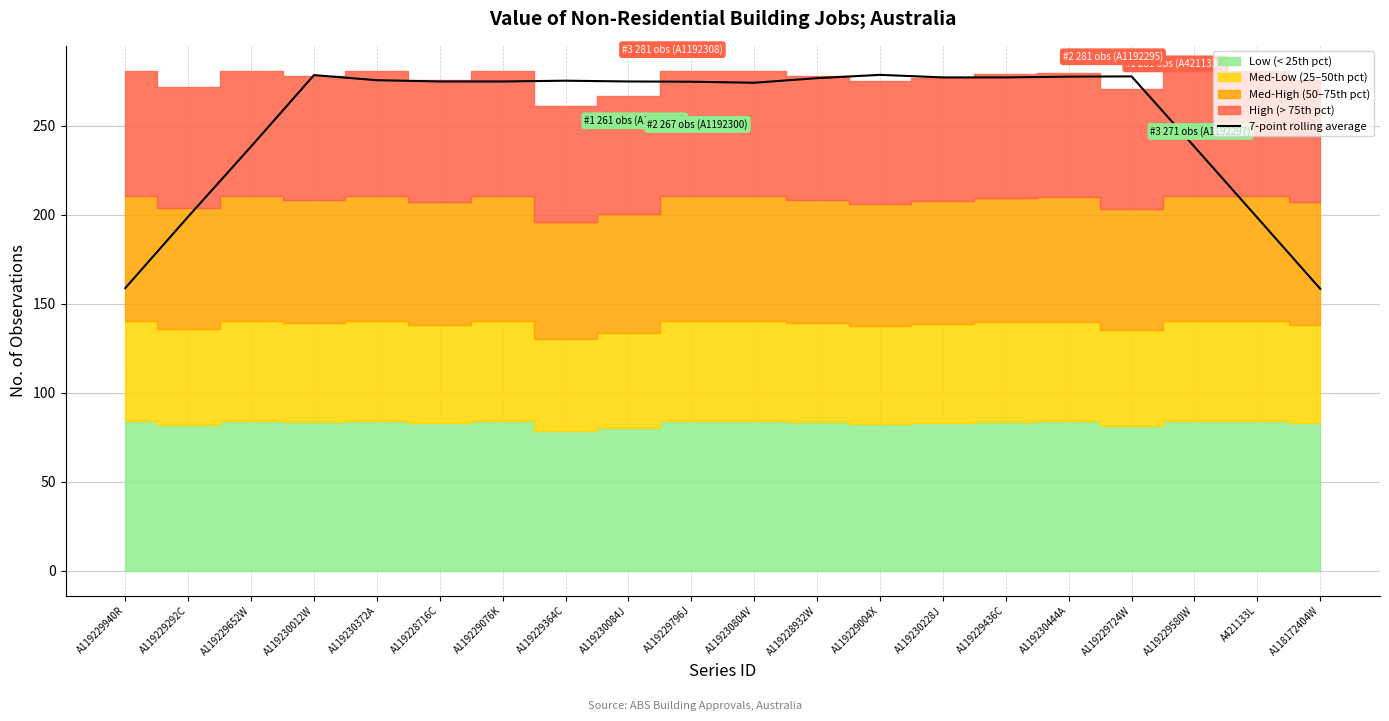

Which has a higher value, A119229940R or A119229364C?

A119229364C